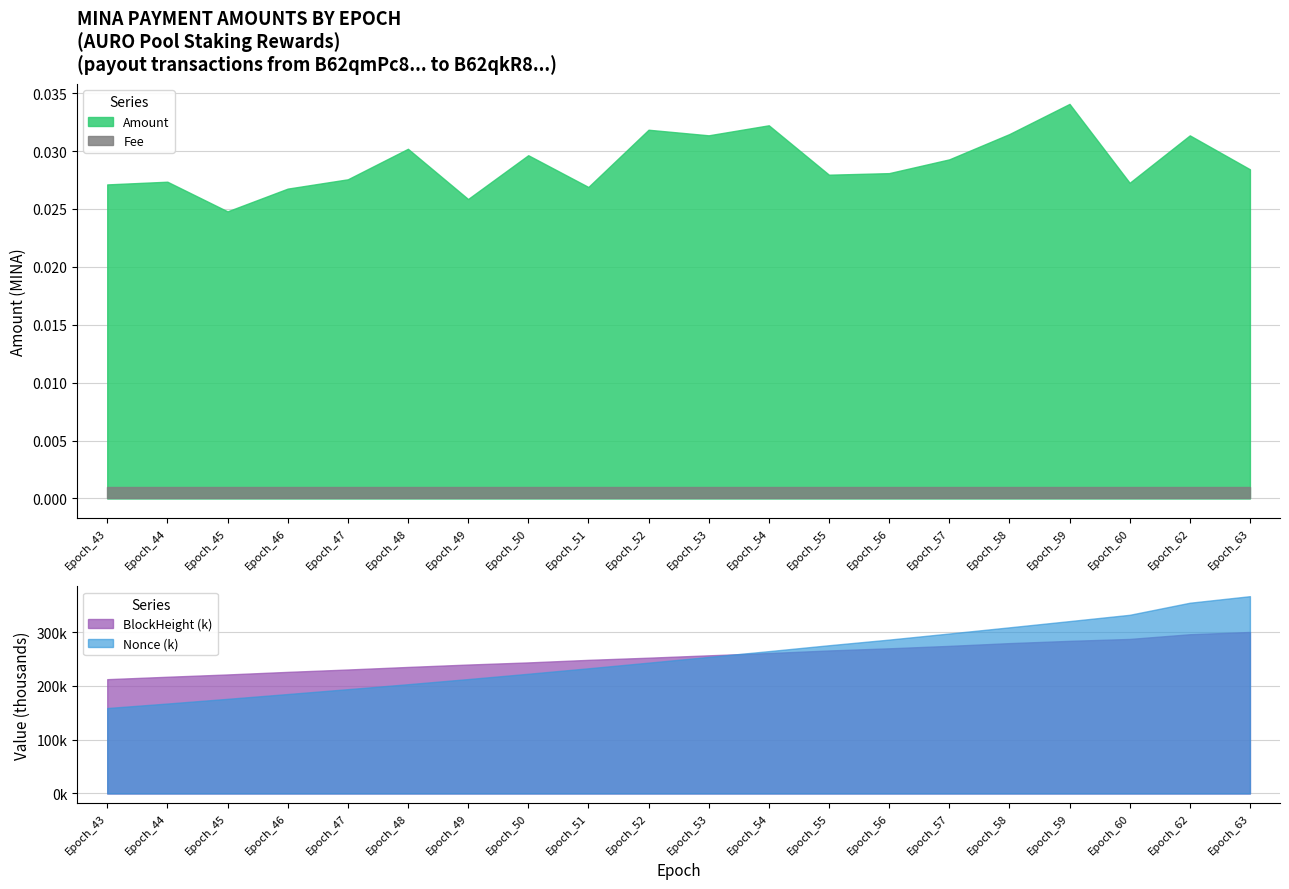

How many lines are shown in the chart?

2